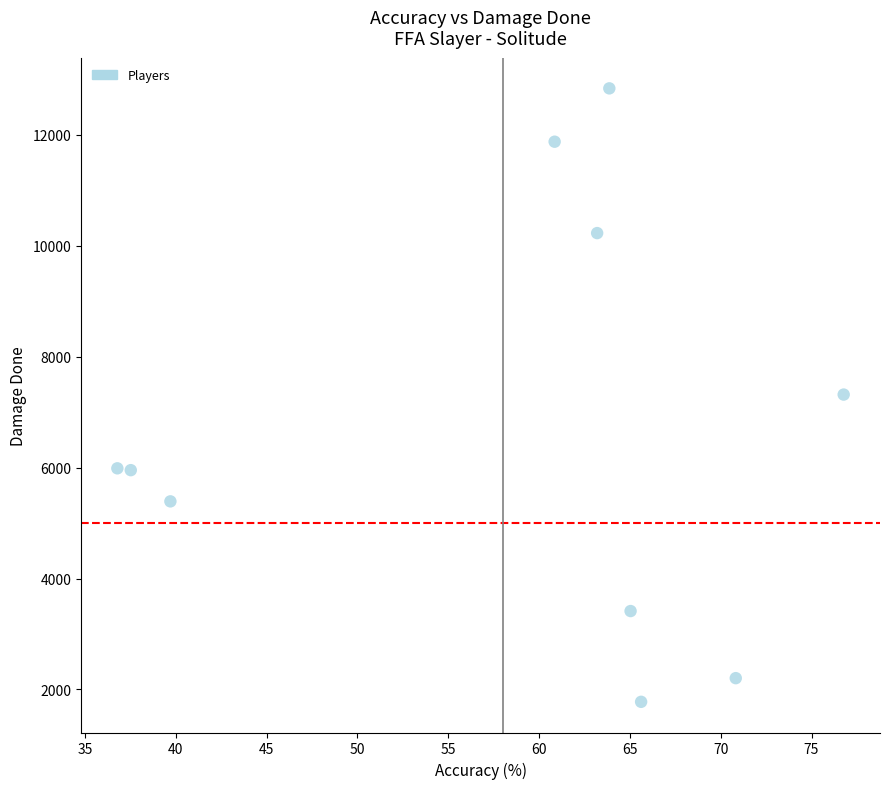

What is the average Y value?

6699